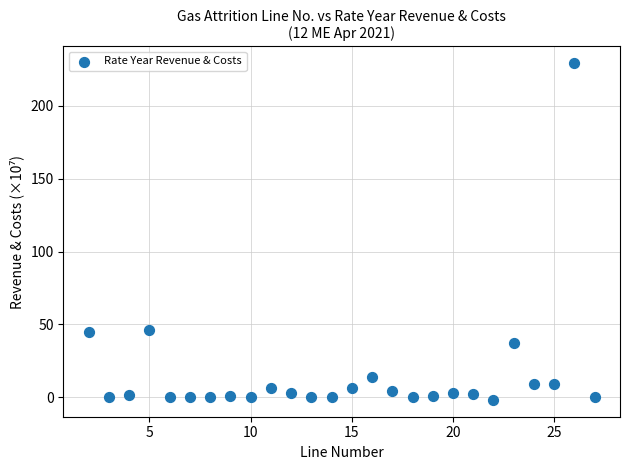

What is the range of Y values (max minus min)?

231.2